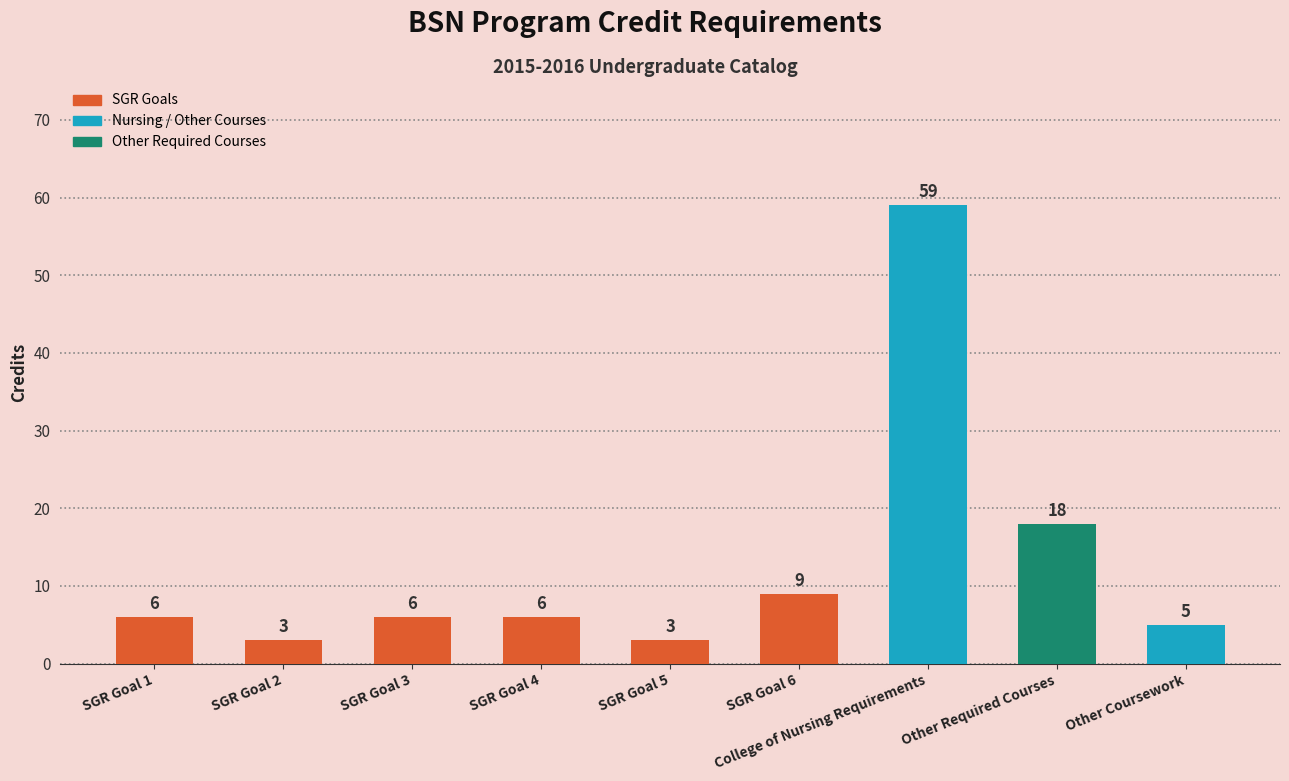

How many data points does each series have?

9